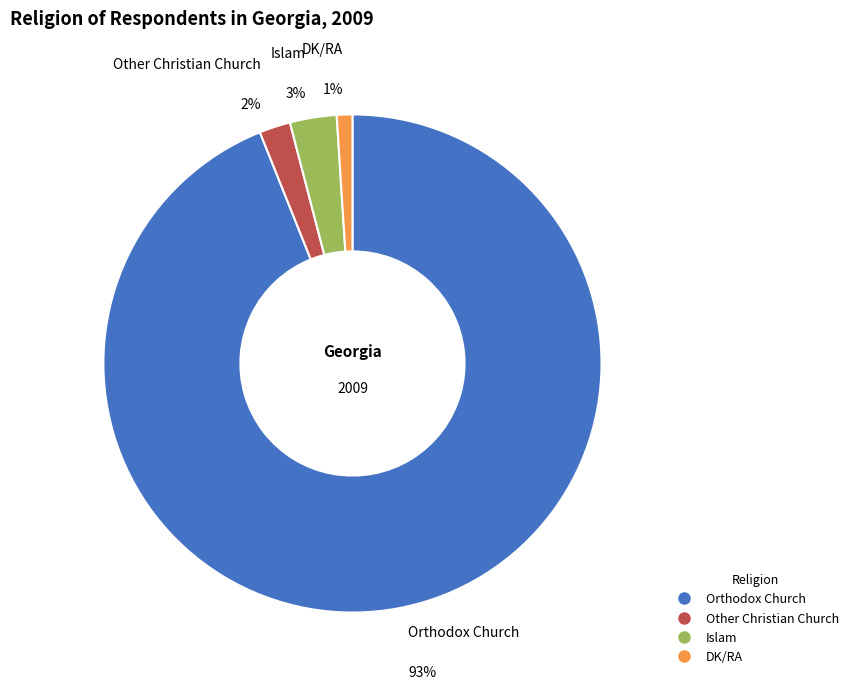

Is it true that Other is 0% of the pie?

True